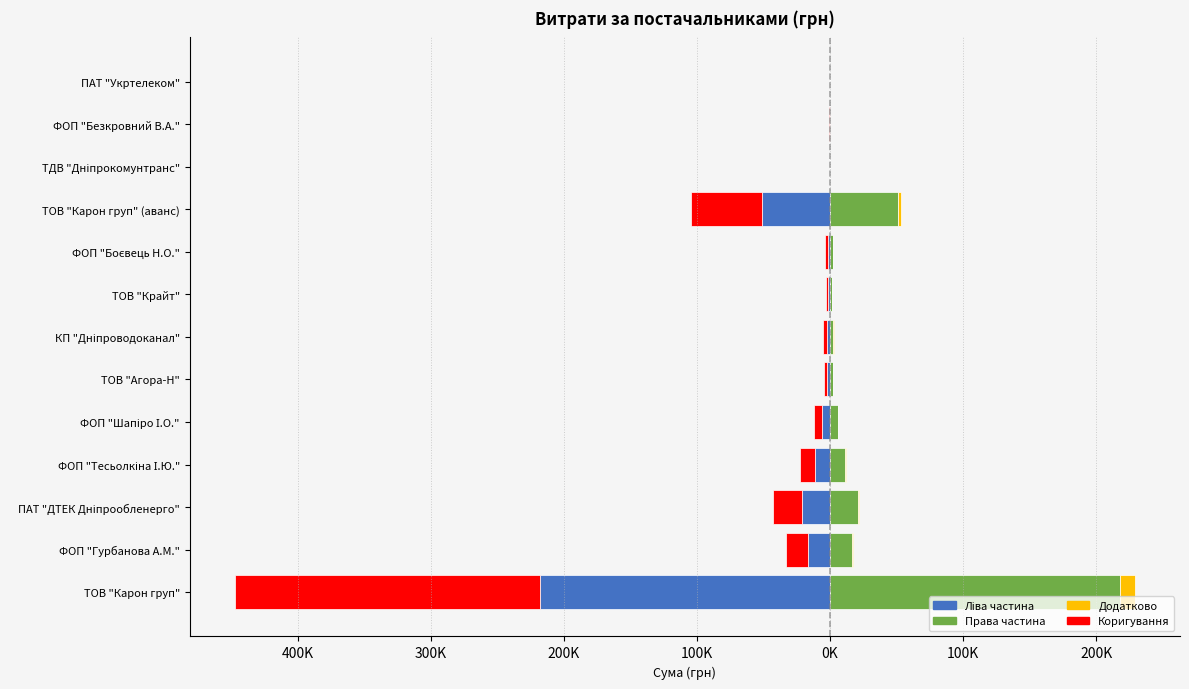

What is the total value across all series at ПАТ "ДТЕК Дніпрообленерго"?

-20729.4